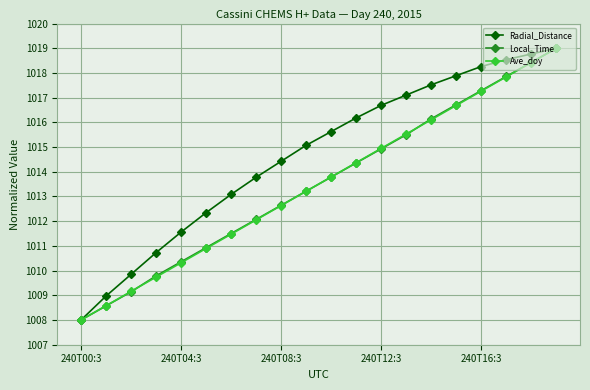

True or false: Ave_doy has more than 2 points higher than both neighbors.

False